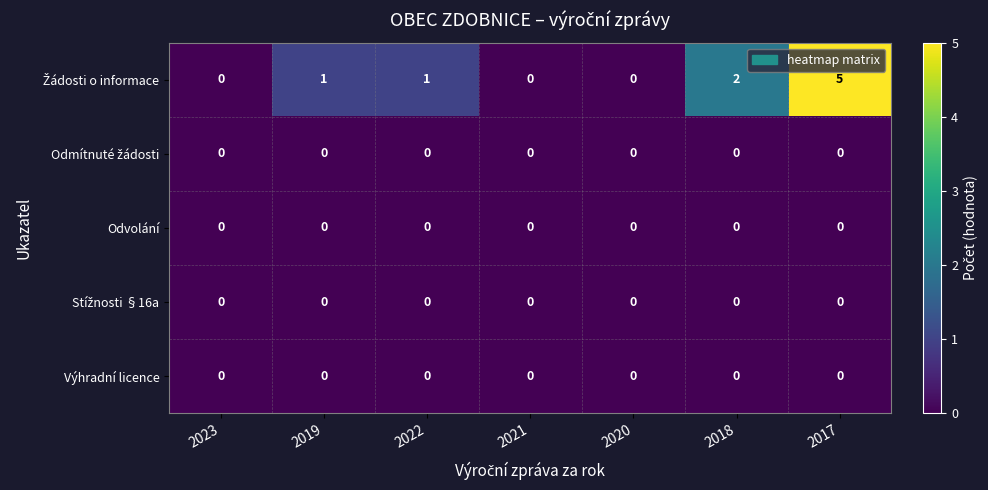

At which category is the sum across all series the highest?

2017